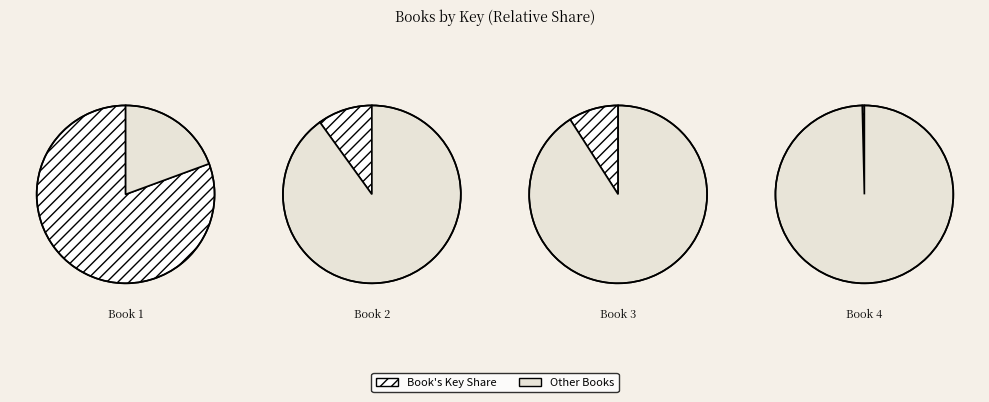

To the nearest percent, what is the average slice percentage?

25%